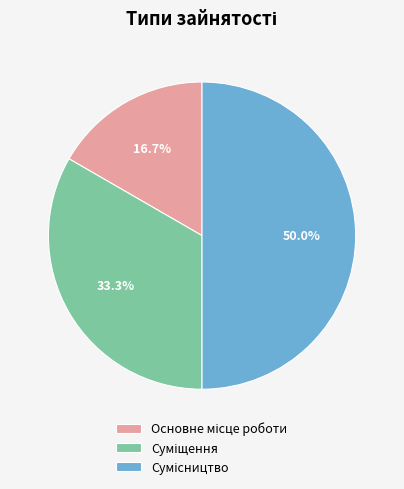

The Сумісництво slice represents 50% of the pie. True or false?

True